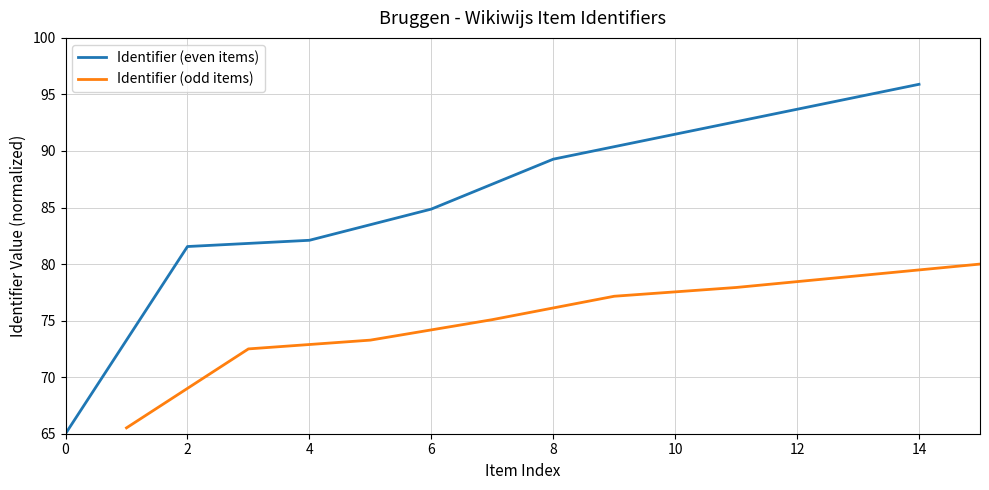

What is the minimum value for Identifier (even items)?

65.0